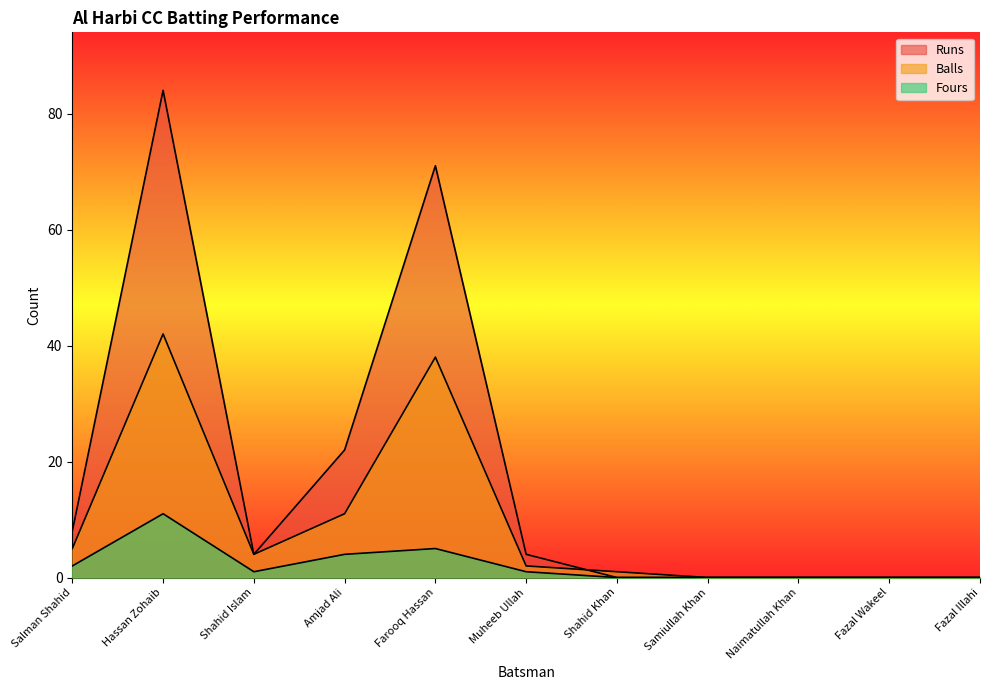

At which category is the sum across all series the highest?

Hassan Zohaib